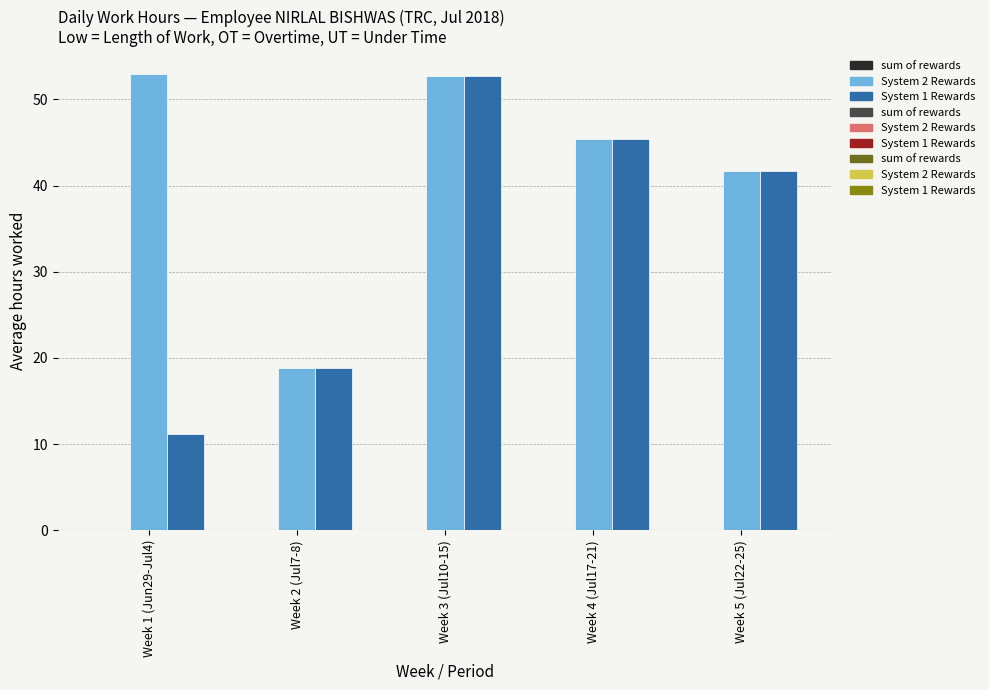

List the series in order of their overall mean, highest first.

System 2 Rewards, System 1 Rewards